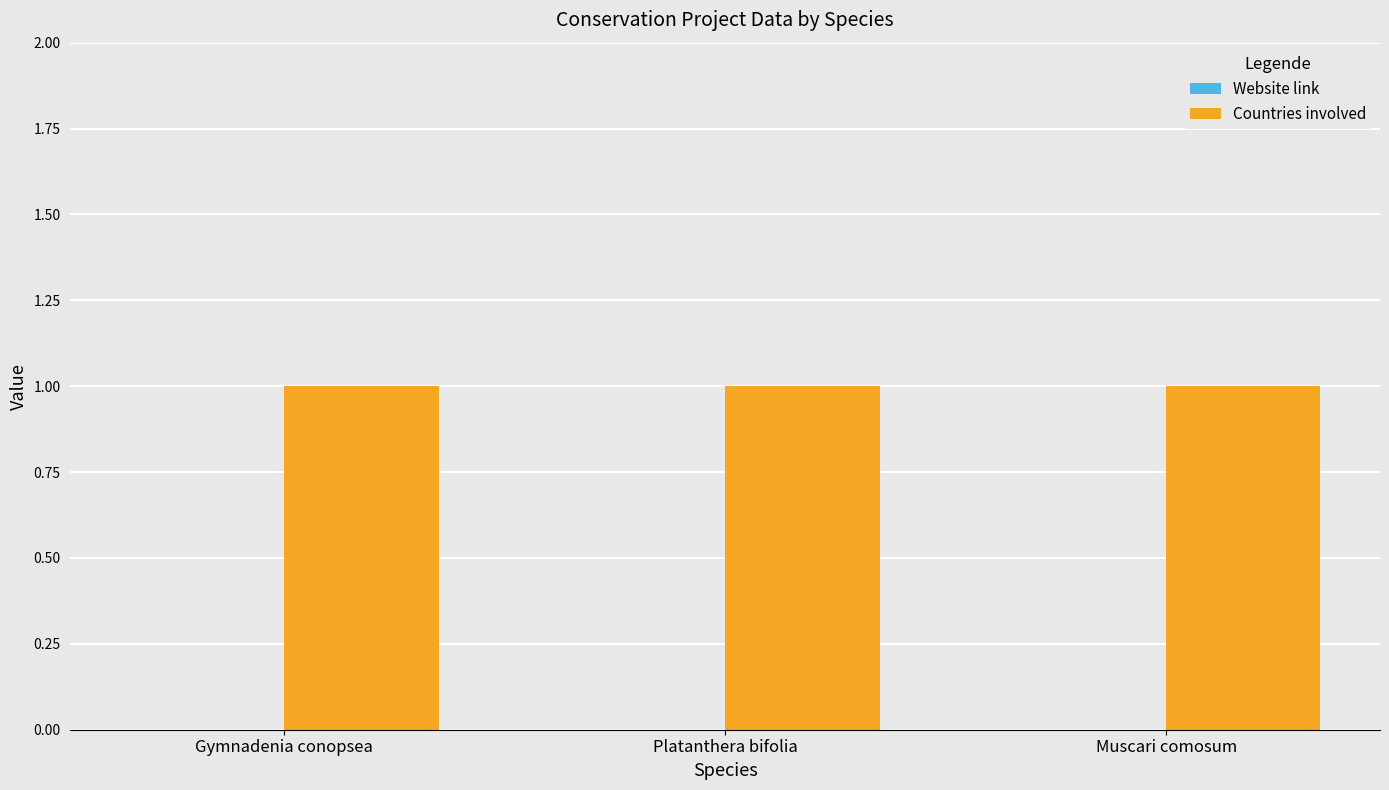

Which category has the highest value in the Website link series?

Gymnadenia conopsea